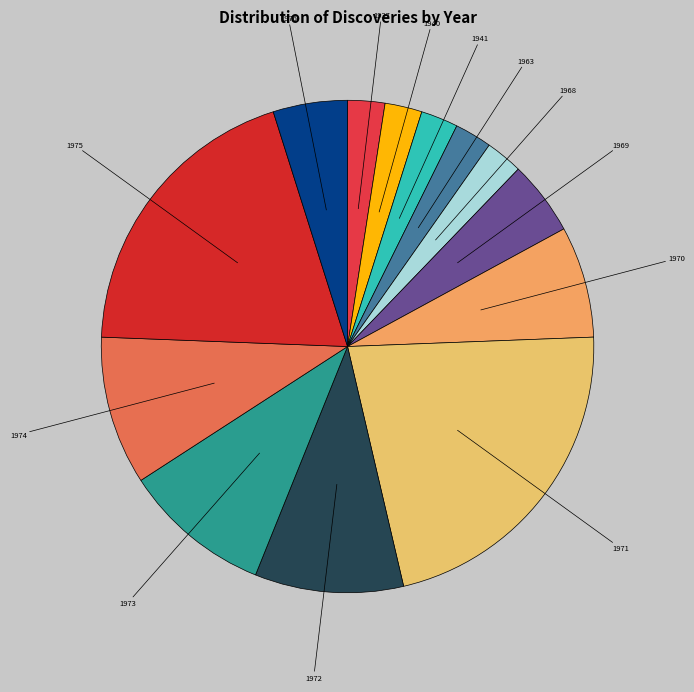

What is the largest slice in the pie chart?

1971